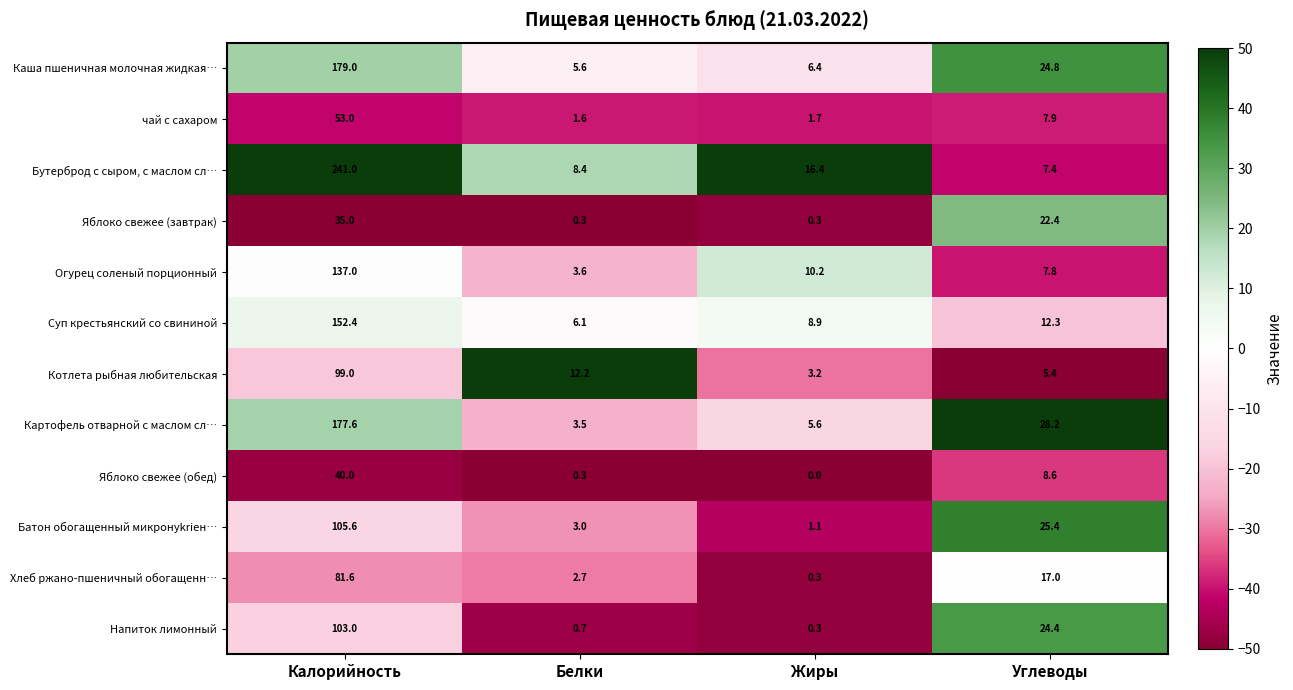

Where is Бутерброд с сыром, с маслом сл… nearest to the value 124?

Жиры